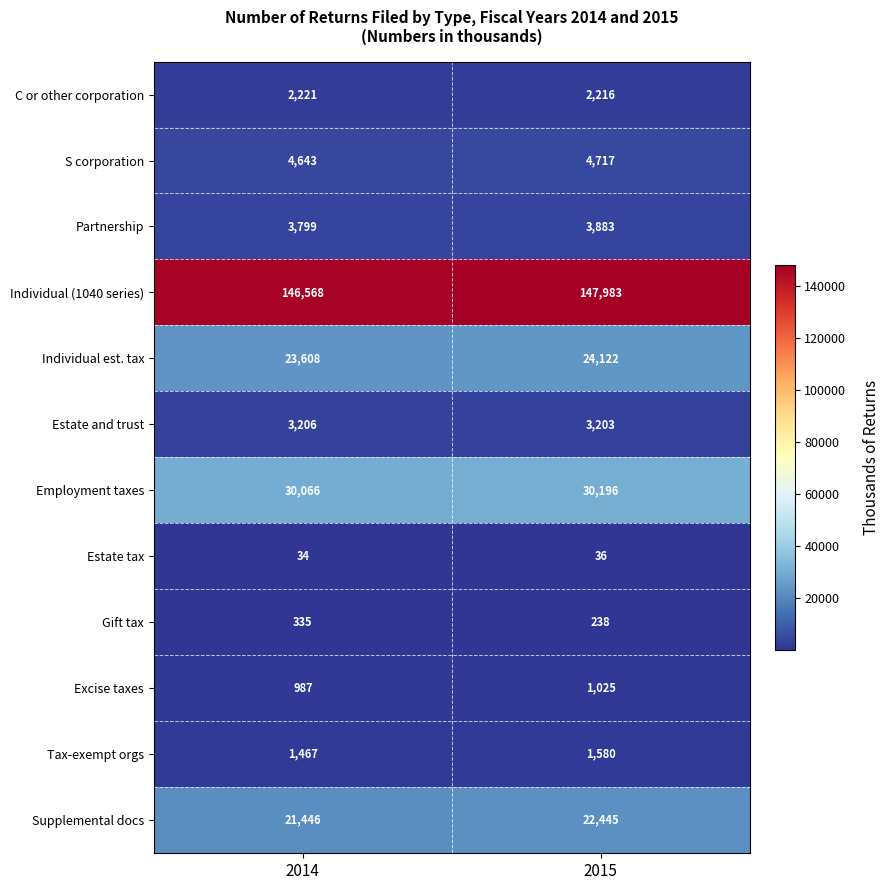

What is the difference between the Partnership values at 2015 and 2014?

84